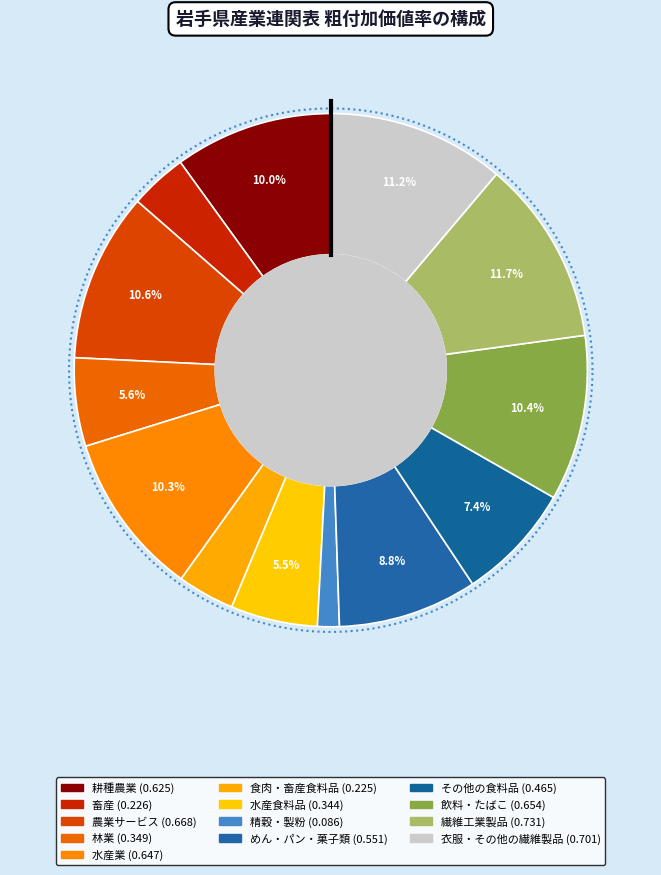

Is it true that 水産業 is 20% of the pie?

False